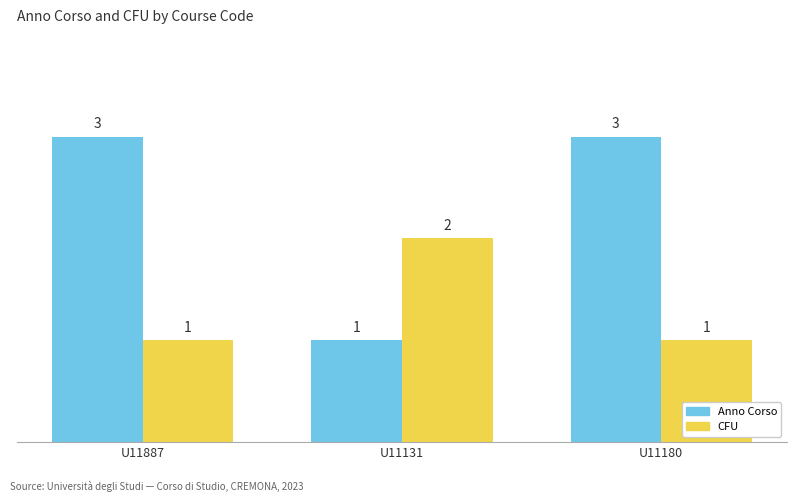

What is the label of the 3rd bar from the left?

U11180